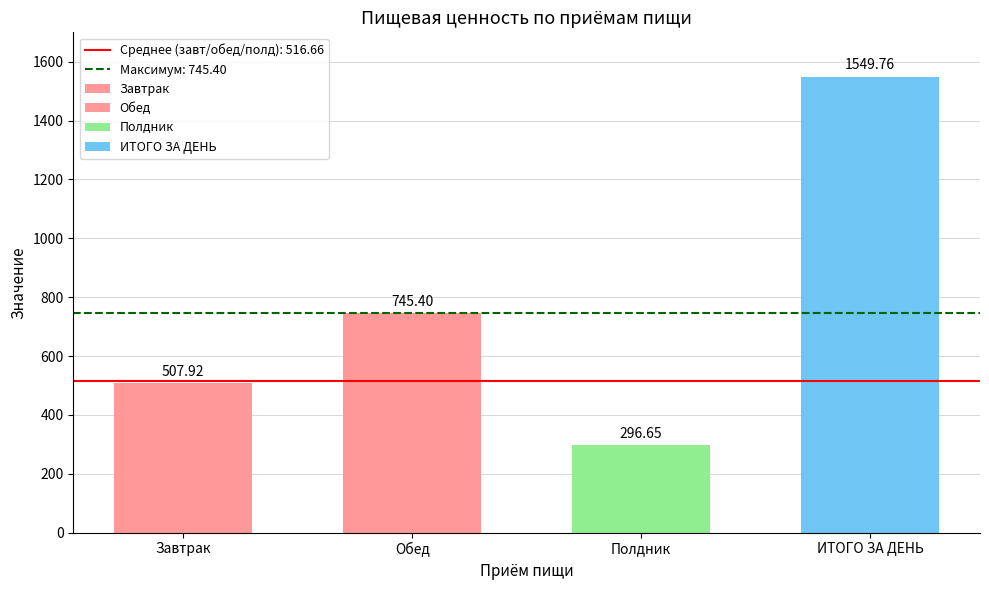

Does the chart contain any negative values?

No